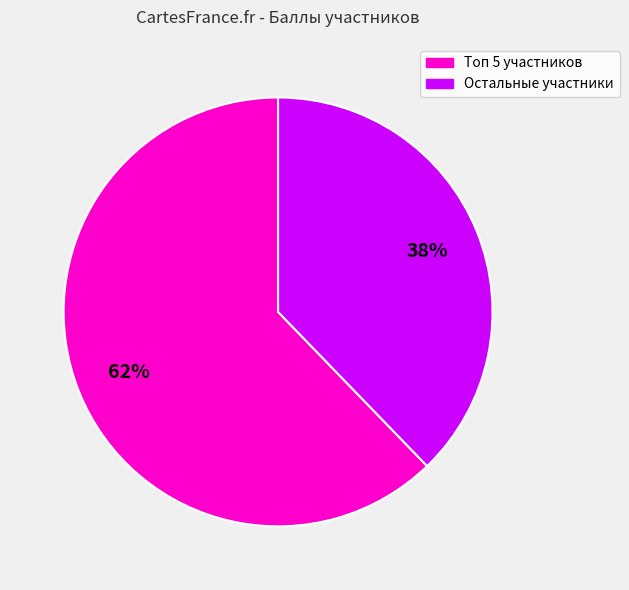

To the nearest percent, what is the average slice percentage?

50%